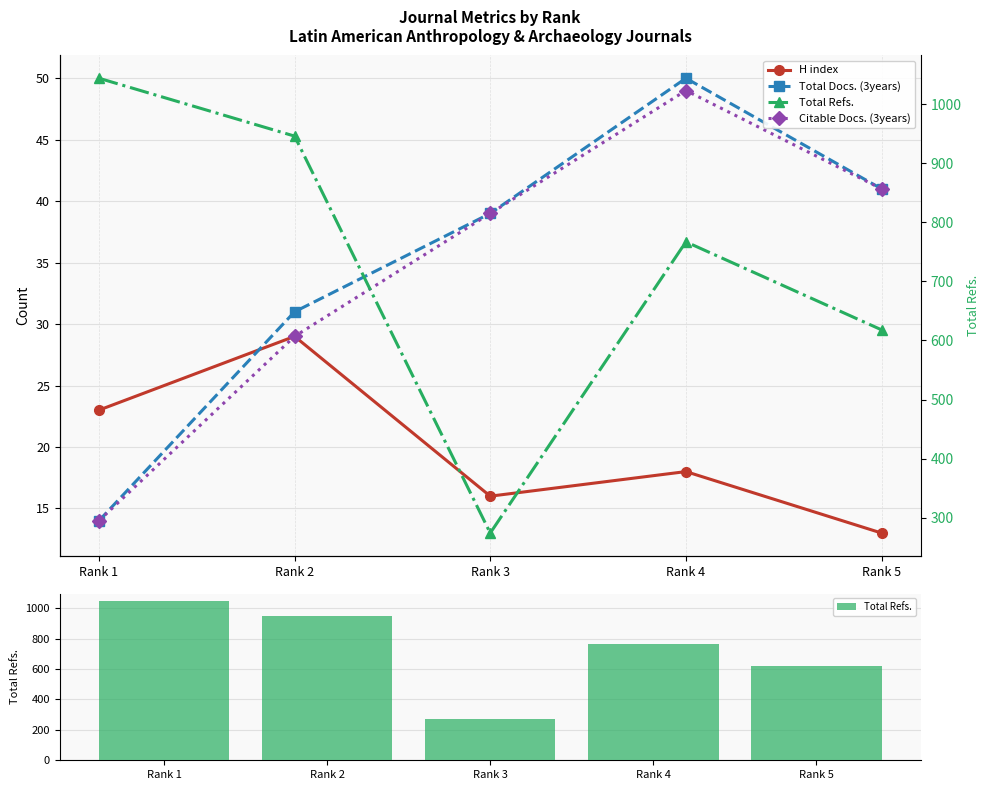

How many H index values are between 16 and 23?

3